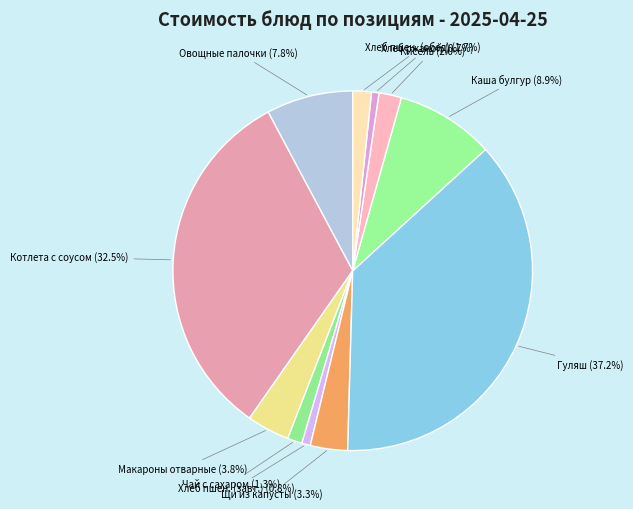

How many segments does this pie chart have?

11